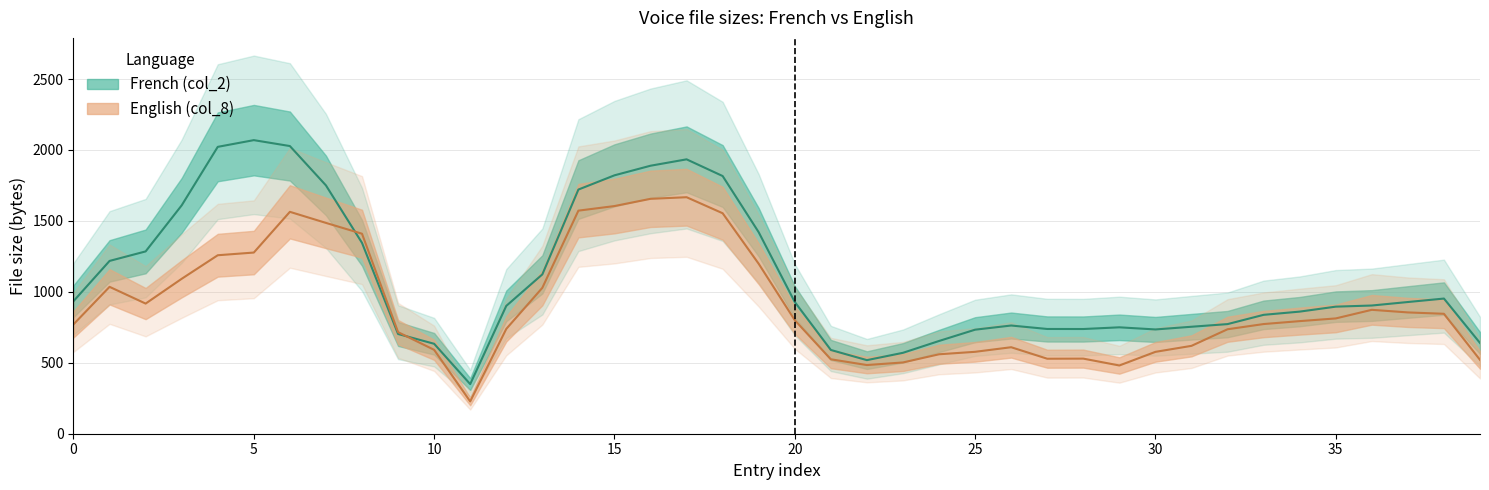

Count the number of data series in this chart.

2